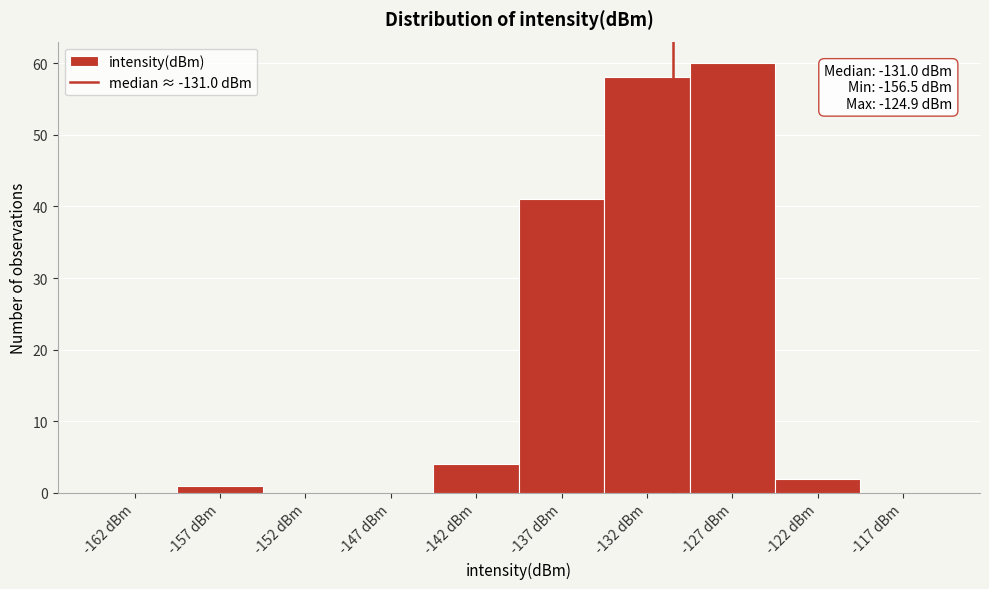

Which range on the x-axis has the tallest bar?

-130 to -125